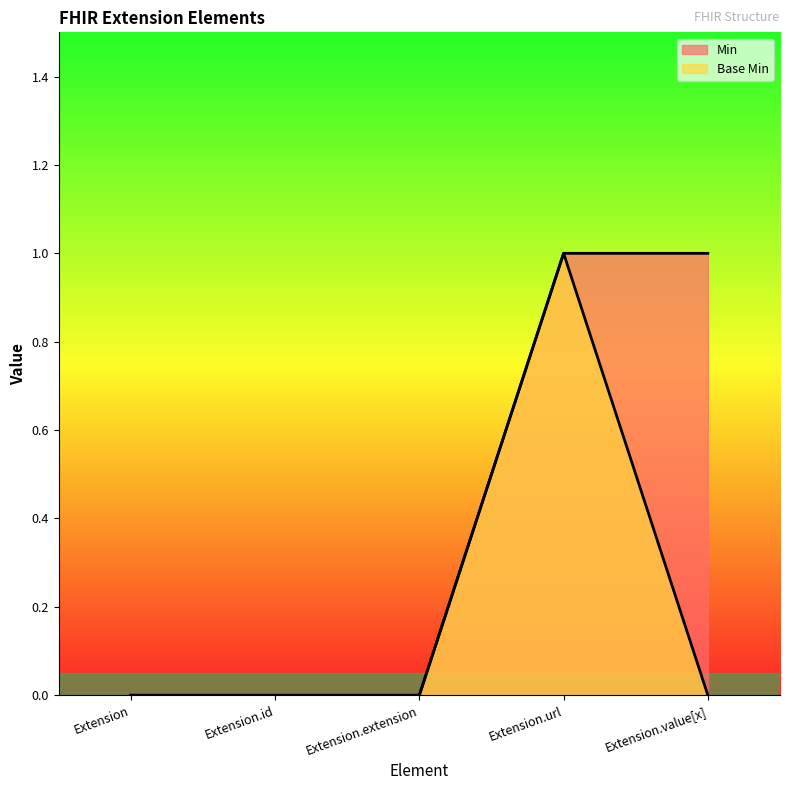

How many data points does each series have?

5